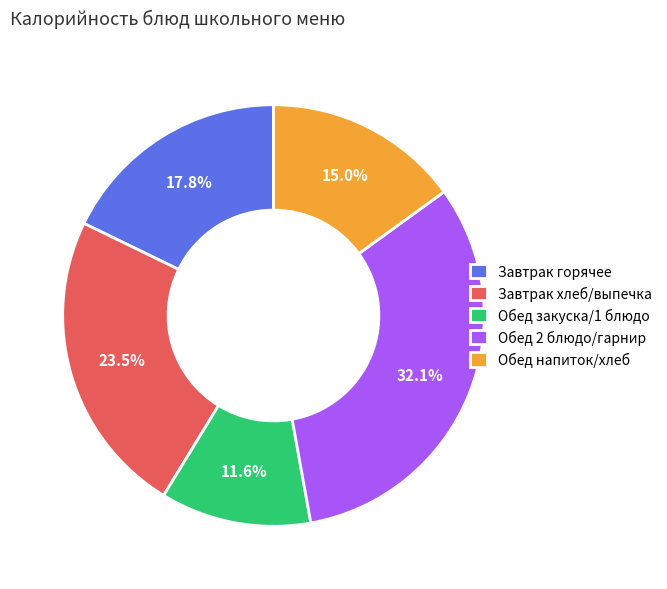

Is there a majority slice in this chart?

No